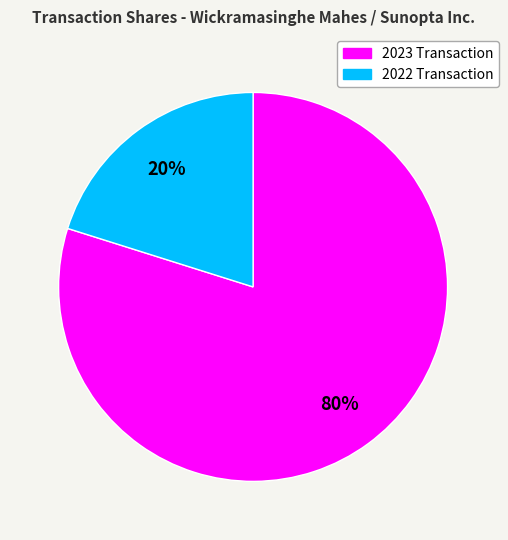

How many segments does this pie chart have?

2